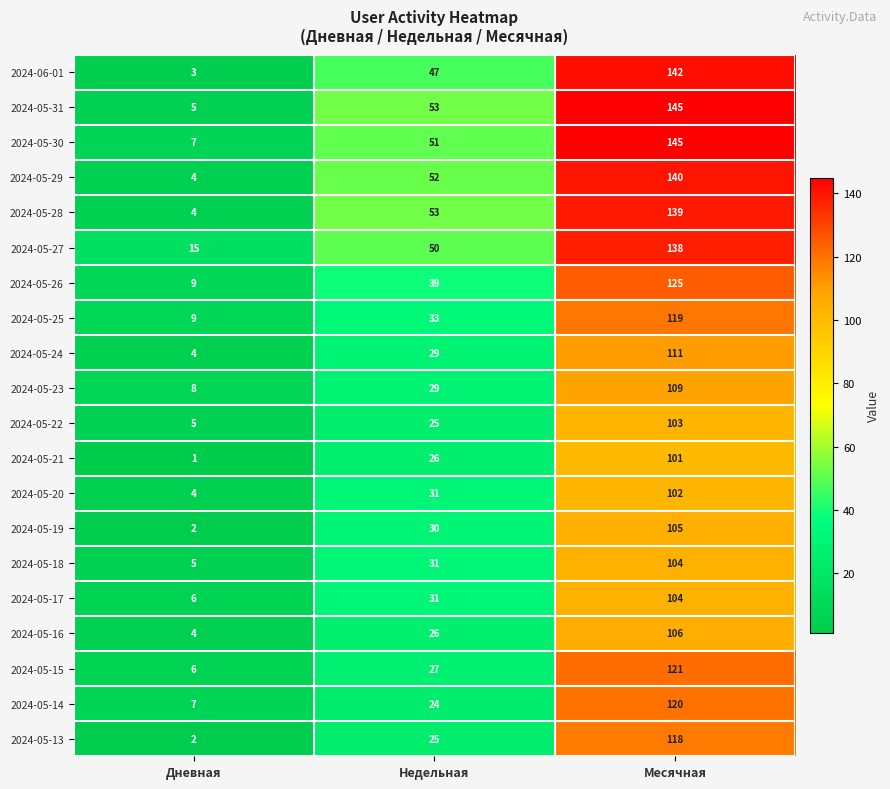

Which series changed the most between Недельная and Месячная?

2024-05-14